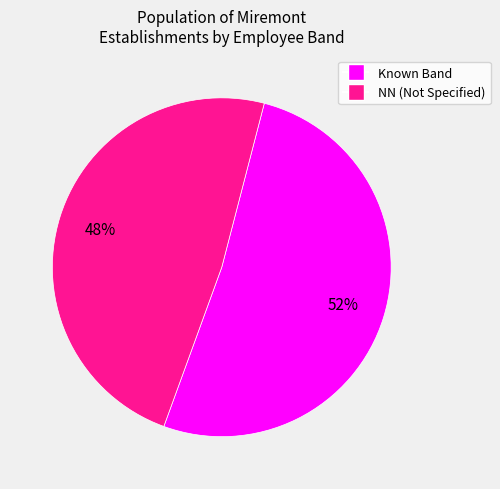

Does any single category account for the majority?

Yes